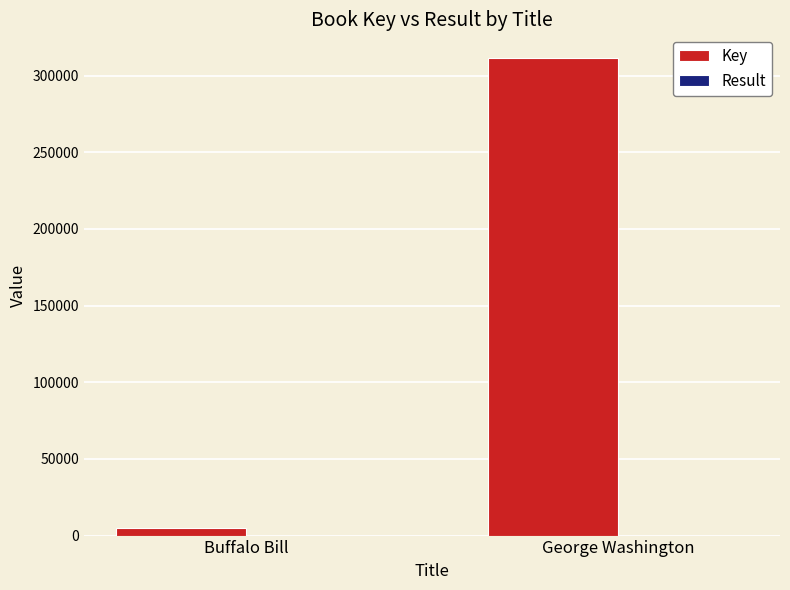

At which label does Key reach its peak?

George Washington